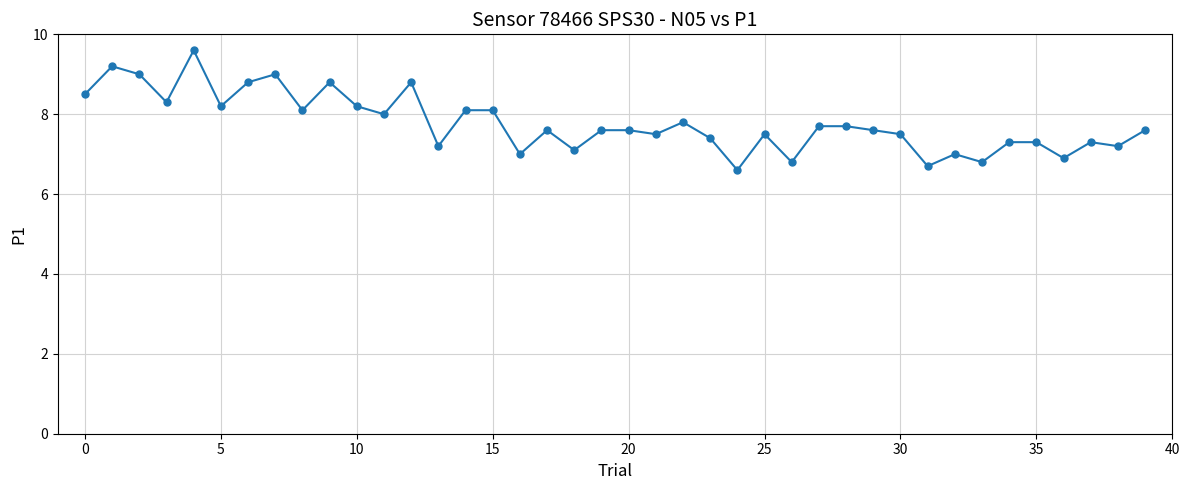

What is the average value?

7.8